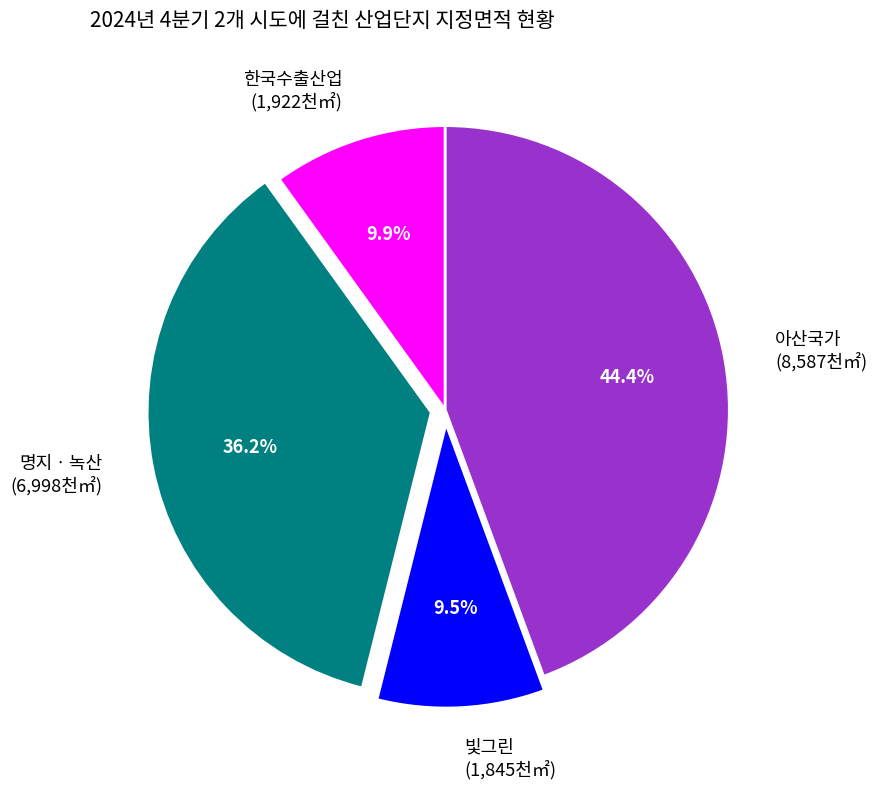

To the nearest percent, what portion does 한국수출산업 represent?

10%